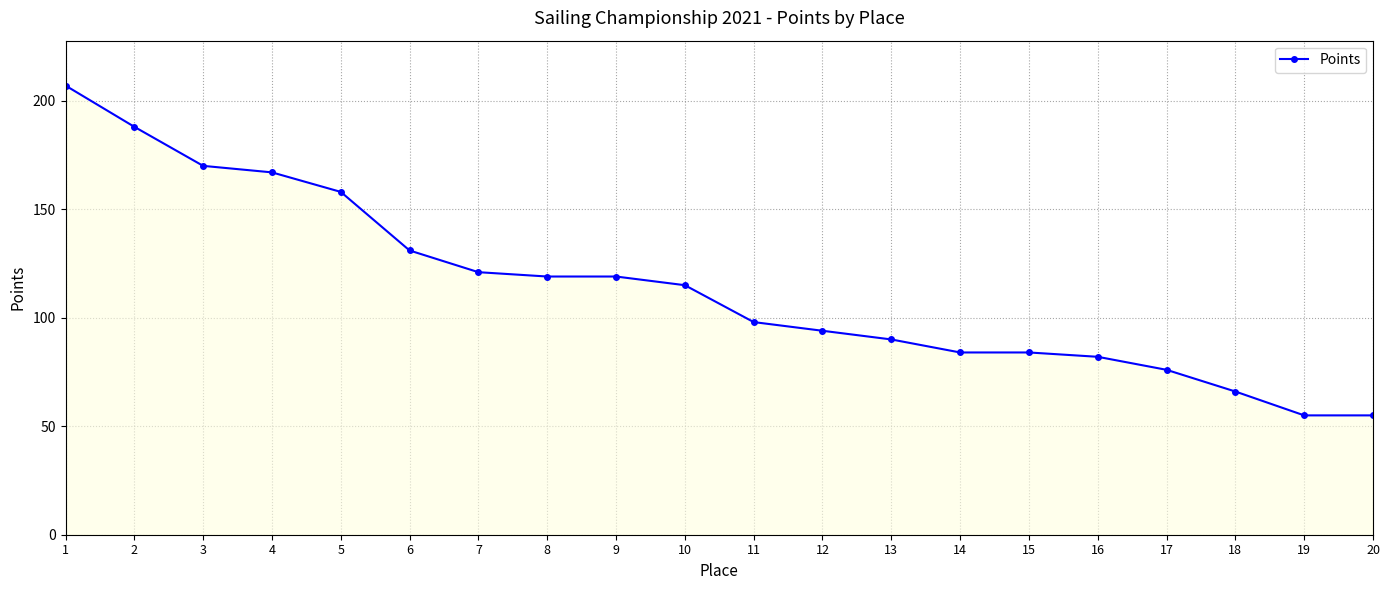

What is the difference between the maximum and minimum values?

152